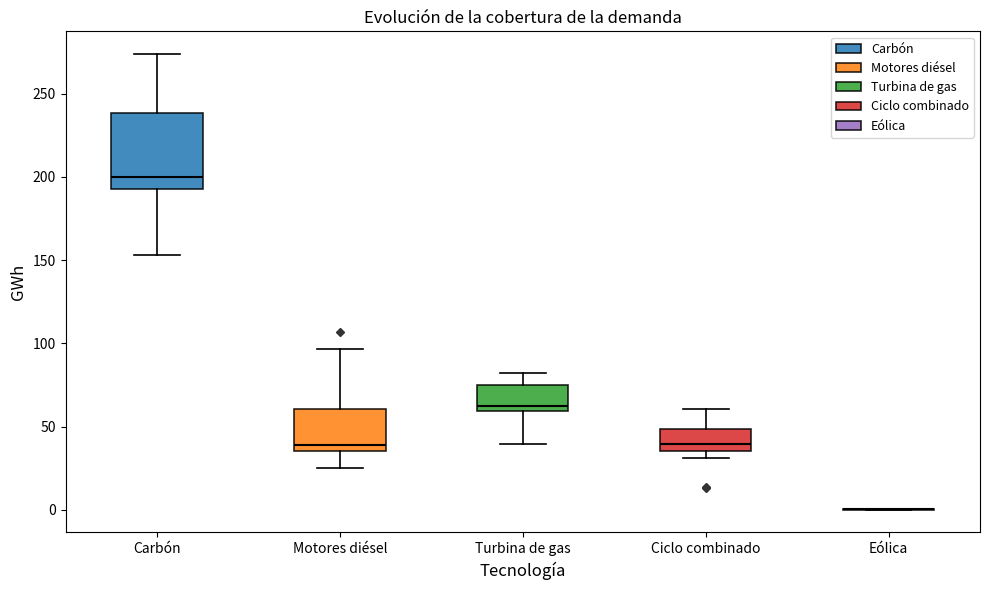

Reading left to right, read every box against the y-axis: the position of its median line, the range the box covers, and the ends of its whiskers. The values are not printed on the chart, so give them approximately, as read against the axis.

Carbón: median 200, box 195 to 240, whiskers 155 to 275
Motores diésel: median 40, box 35 to 60, whiskers 25 to 95
Turbina de gas: median 60 (just above the box's lower edge), box 60 to 75, whiskers 40 to 80
Ciclo combinado: median 40, box 35 to 50, whiskers 30 to 60
Eólica: box collapsed to a line at 0, whiskers 0 to 0